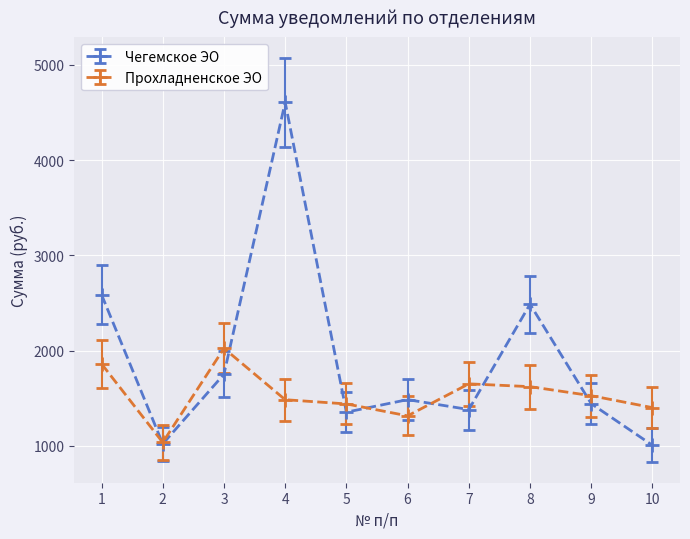

What is the difference between the second highest and minimum values in the Чегемское ЭО series?

1582.2